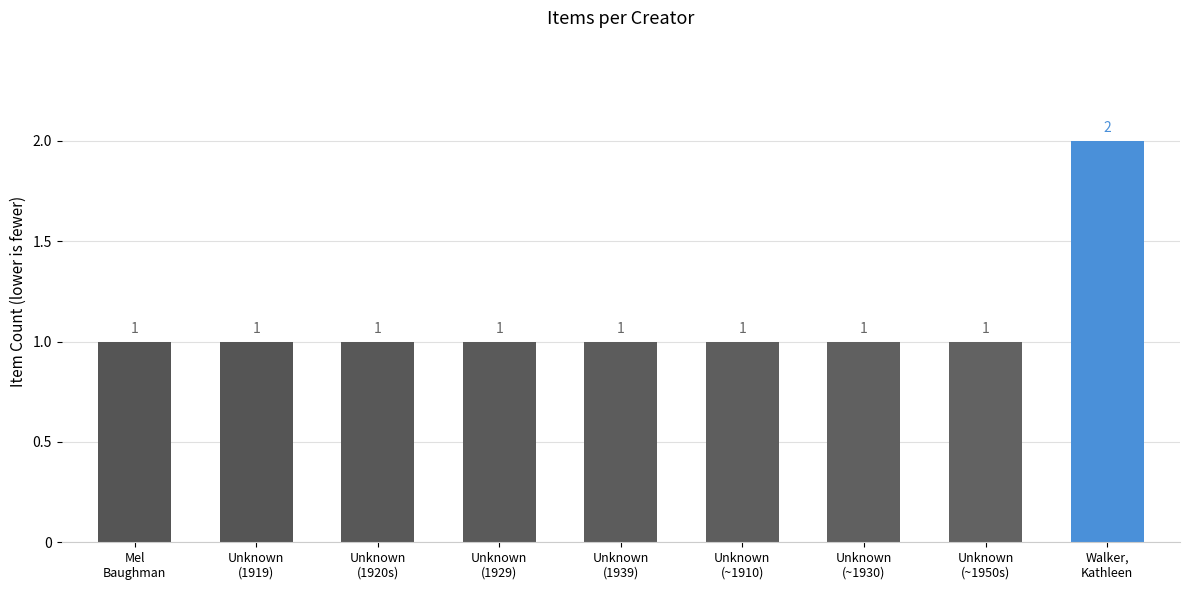

Reading right to left, extract all data points from this chart.

Walker,
Kathleen=2	Unknown
(~1950s)=1	Unknown
(~1930)=1	Unknown
(~1910)=1	Unknown
(1939)=1	Unknown
(1929)=1	Unknown
(1920s)=1	Unknown
(1919)=1	Mel
Baughman=1